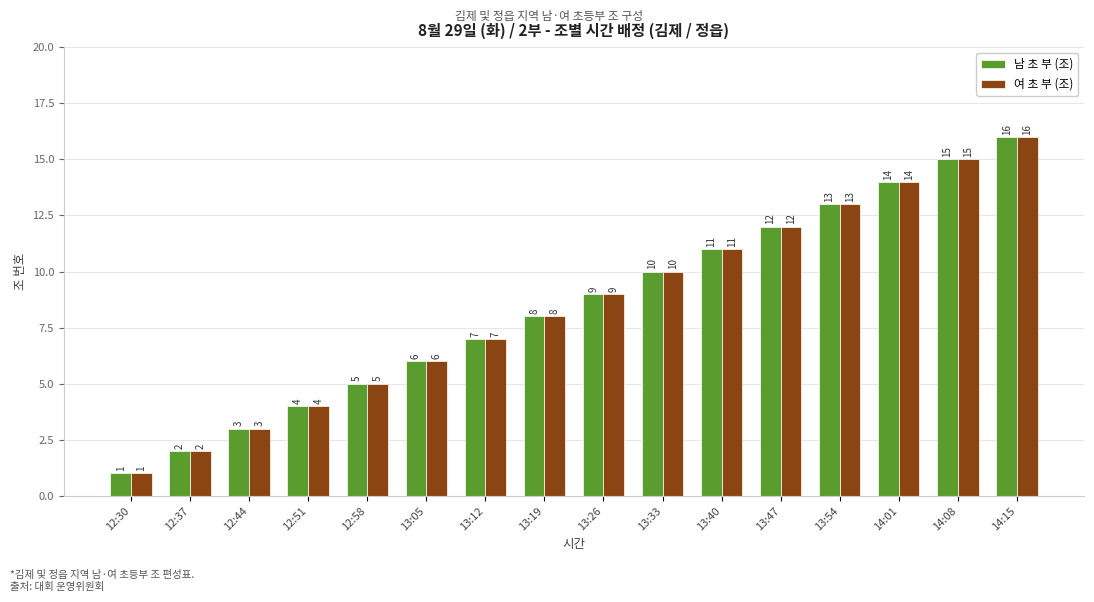

What is the total value across all series at 13:33?

20